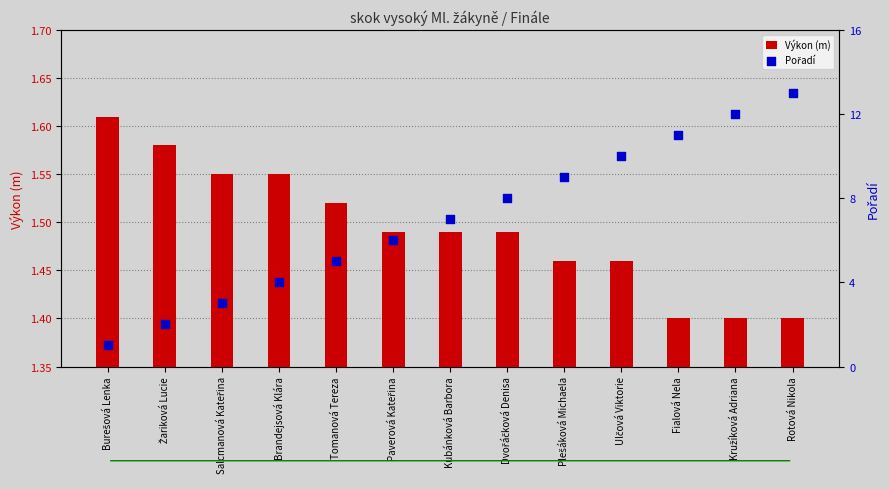

What are all the series names shown in the legend?

Výkon (m), Pořadí